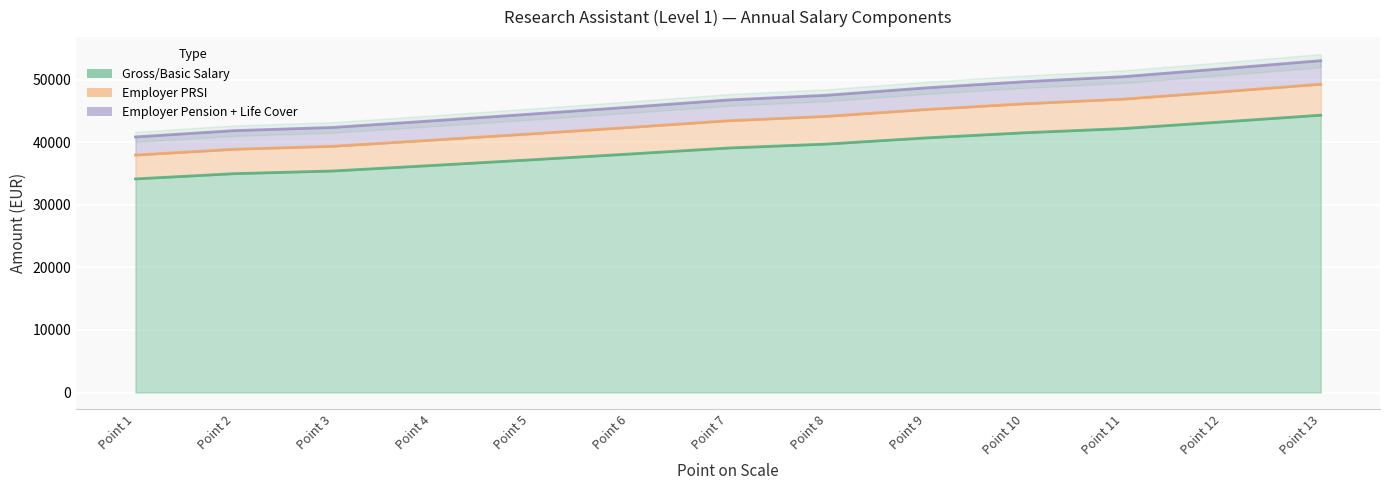

Which series has the widest spread of values?

Employer Pension + Life Cover